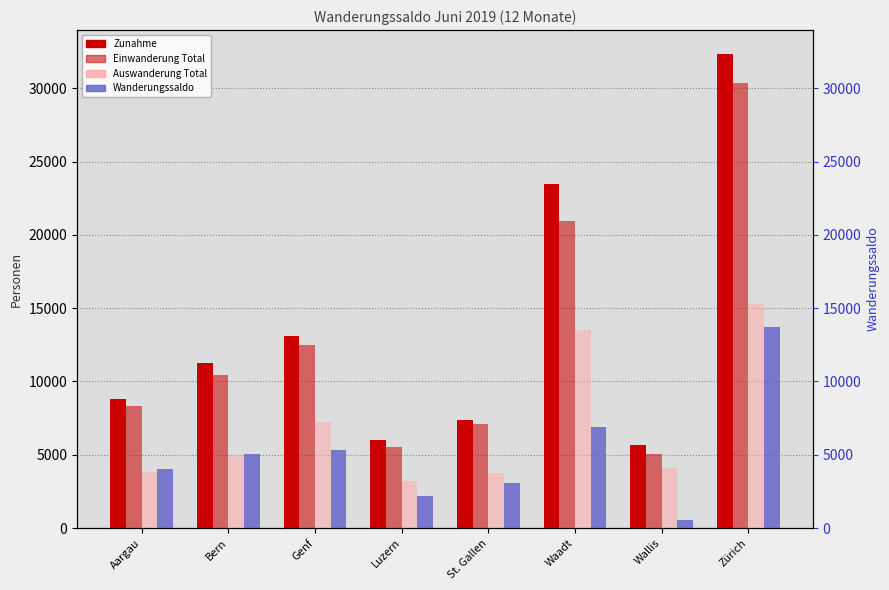

Reading left to right, list all the values displayed in this chart.

Zunahme: Aargau=8802	Bern=11252	Genf=13115	Luzern=6005	St. Gallen=7403	Waadt=23506	Wallis=5700	Zürich=32363
Einwanderung Total: Aargau=8352	Bern=10436	Genf=12511	Luzern=5545	St. Gallen=7114	Waadt=20984	Wallis=5053	Zürich=30398
Auswanderung Total: Aargau=3818	Bern=4913	Genf=7238	Luzern=3193	St. Gallen=3764	Waadt=13526	Wallis=4072	Zürich=15284
Wanderungssaldo: Aargau=4019	Bern=5061	Genf=5339	Luzern=2165	St. Gallen=3045	Waadt=6871	Wallis=563	Zürich=13697